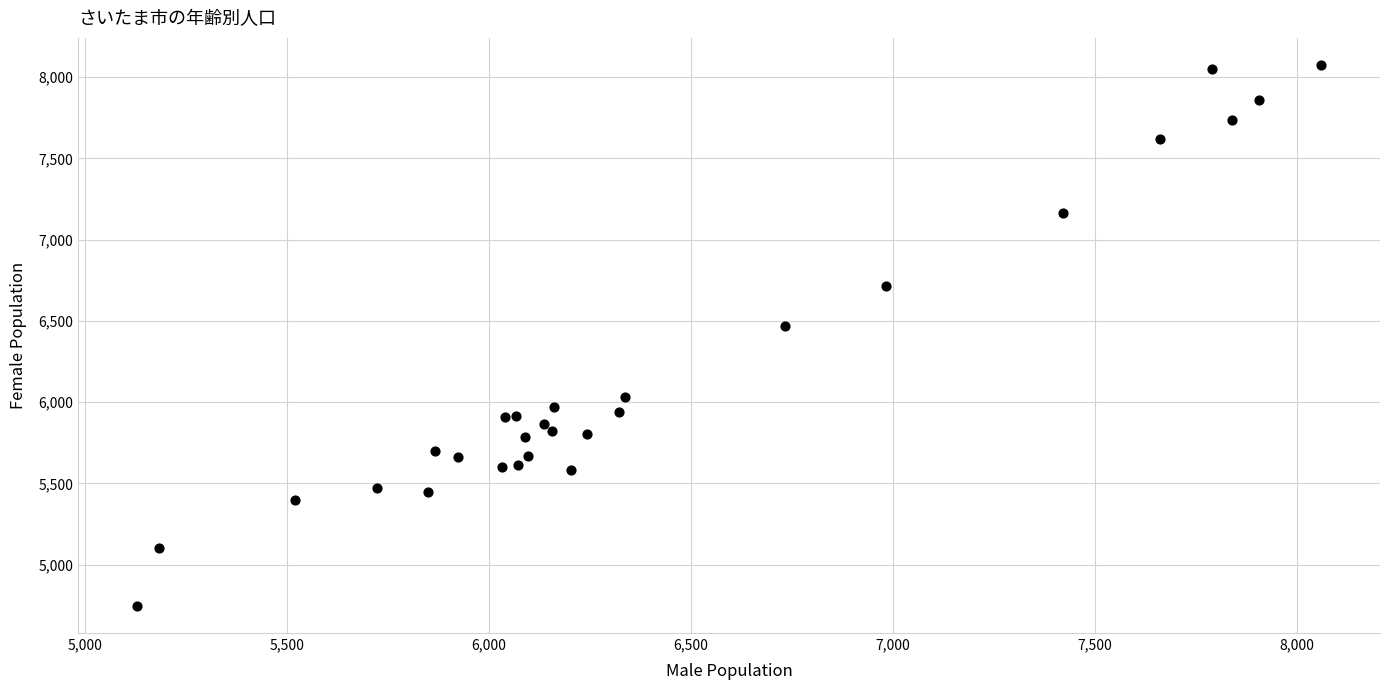

What Y value in the scatter plot is closest to 6410?

6471